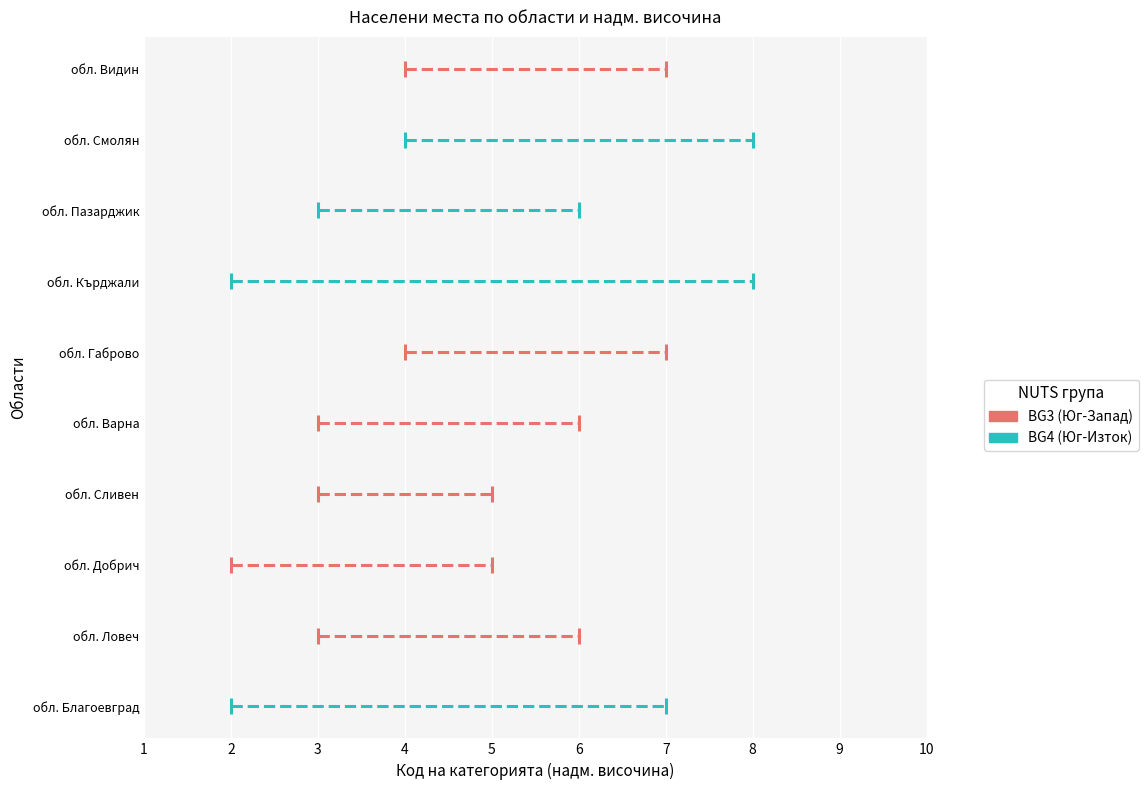

At which label does Благоевград first exceed 6?

обл. Благоевград